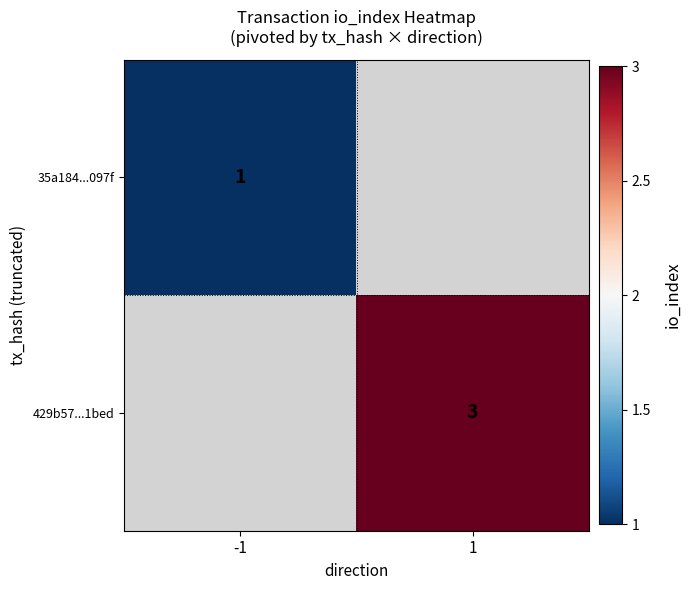

At how many categories does at least one series exceed 1?

1